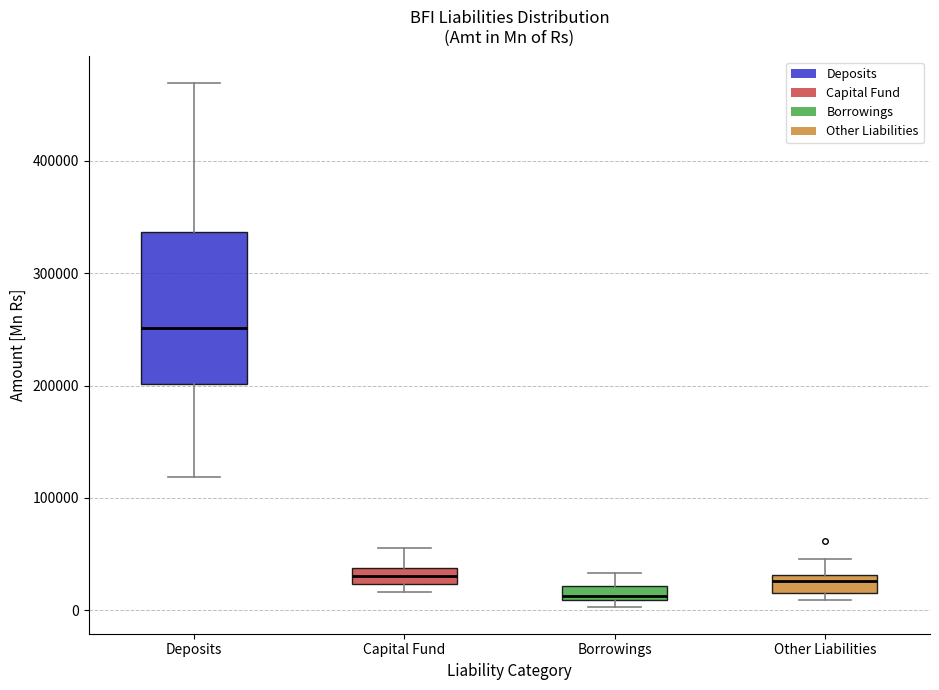

Which box has the lowest median line?

Borrowings